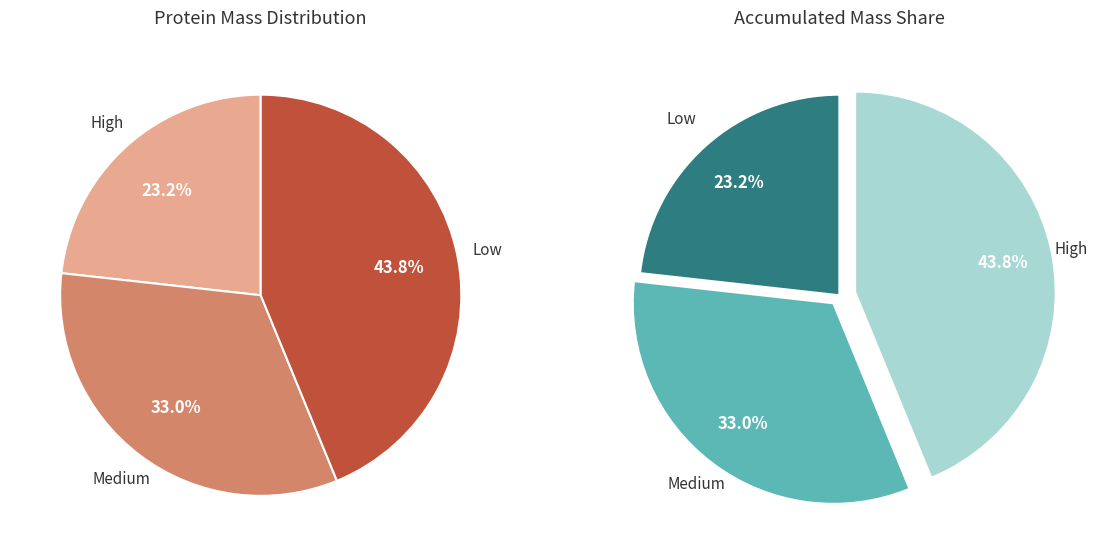

The A0A4D5ZJH7 slice represents 20% of the pie. True or false?

False